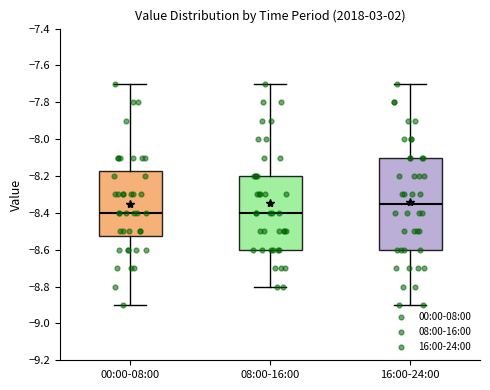

Reading left to right, transcribe this box plot: for each box, give where its median line is, the range the box spans, and where its two whiskers end, as read against the y-axis. The values are not printed on the chart, so give them approximately, as read against the axis.

00:00-08:00: median -8.40, box -8.52 to -8.18, whiskers -8.90 to -7.70
08:00-16:00: median -8.40, box -8.60 to -8.20, whiskers -8.80 to -7.70
16:00-24:00: median -8.34, box -8.60 to -8.10, whiskers -8.90 to -7.70